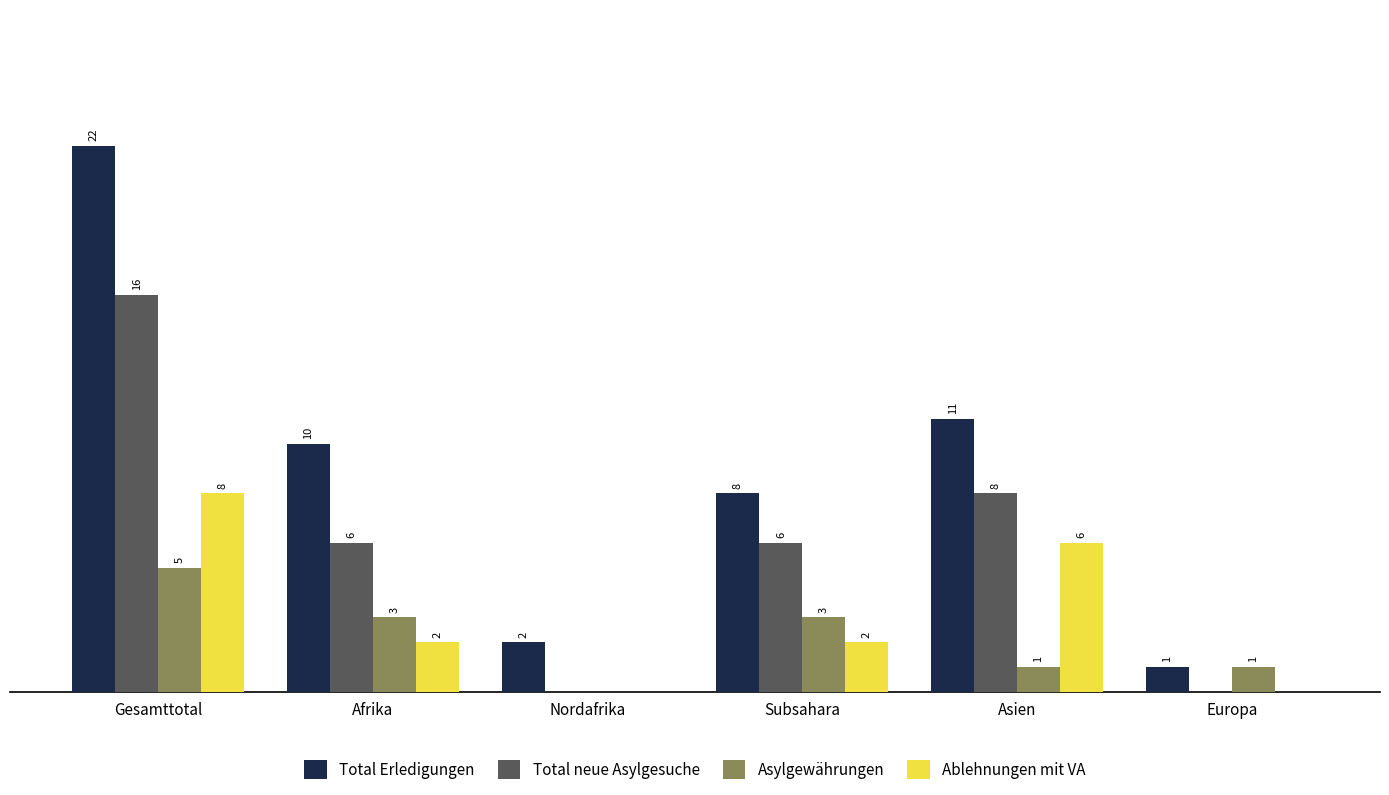

Which series has the largest total across all categories?

Total Erledigungen